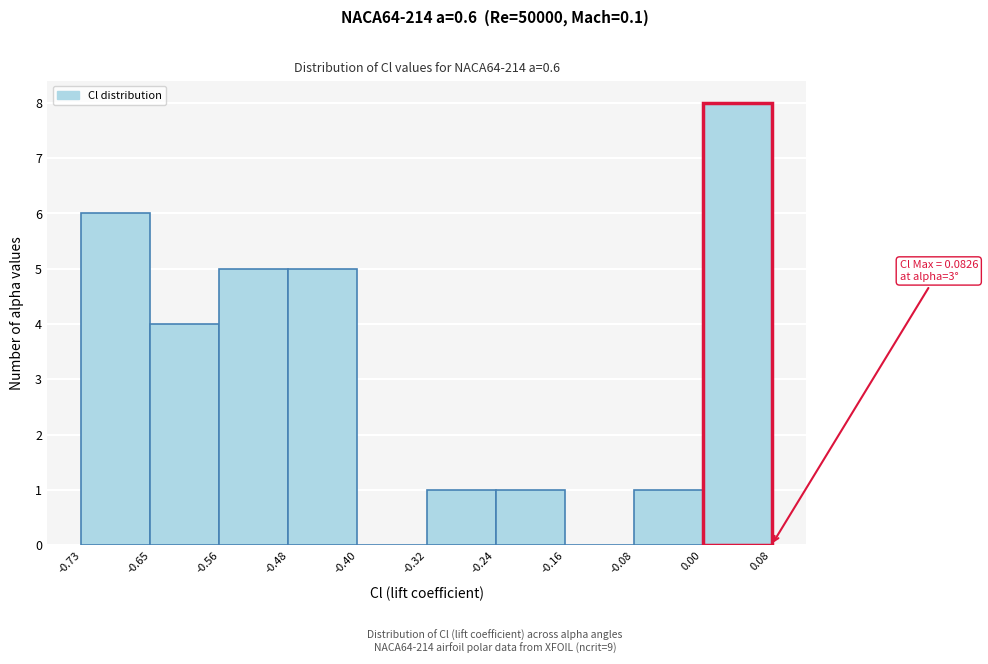

Over which range of the x-axis is the bar tallest?

0.00 to 0.08